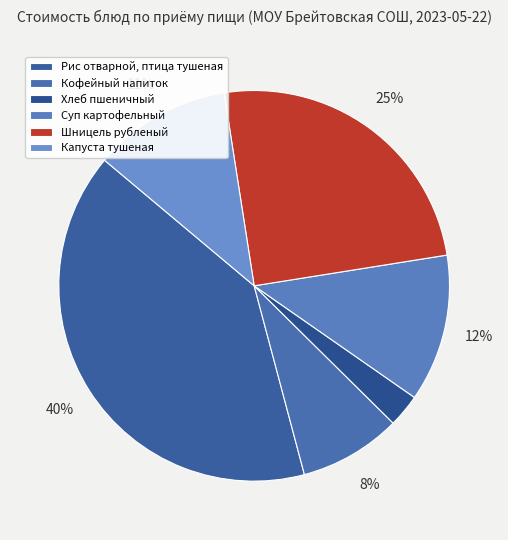

How many slices are in this pie chart?

6